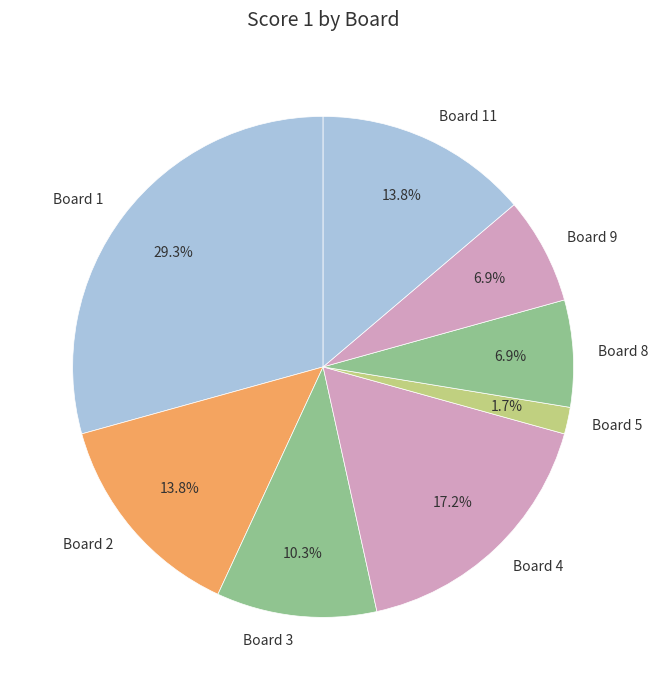

What portion of the pie excludes Board 1?

70.7%